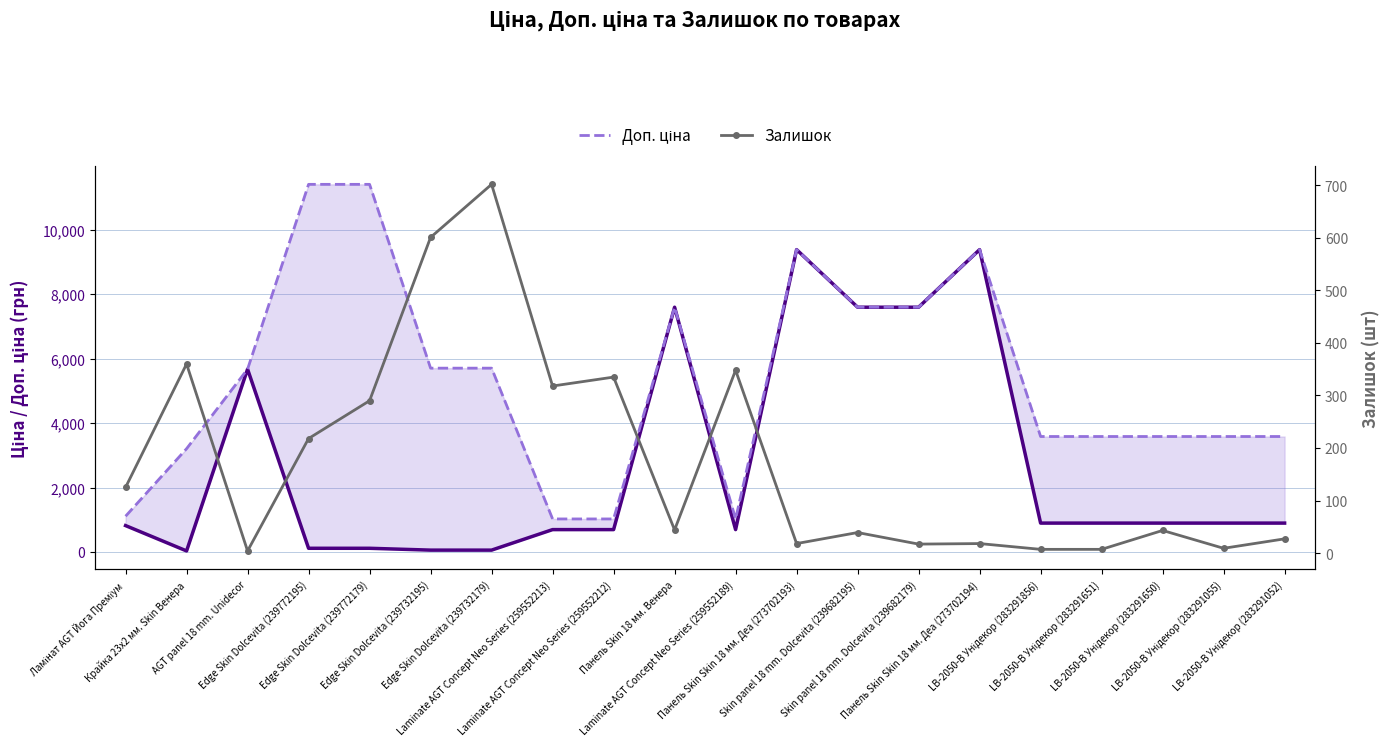

True or false: Залишок has more than 2 interior local peaks.

True